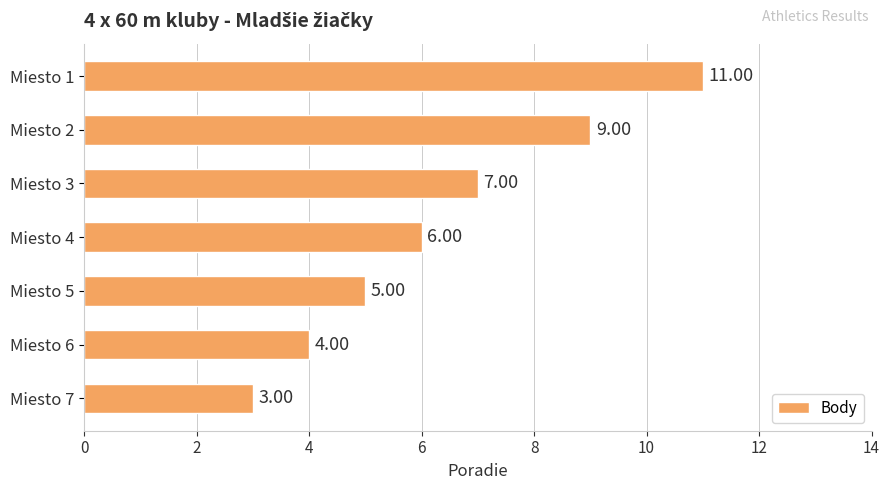

What is the difference between the maximum and minimum values?

8